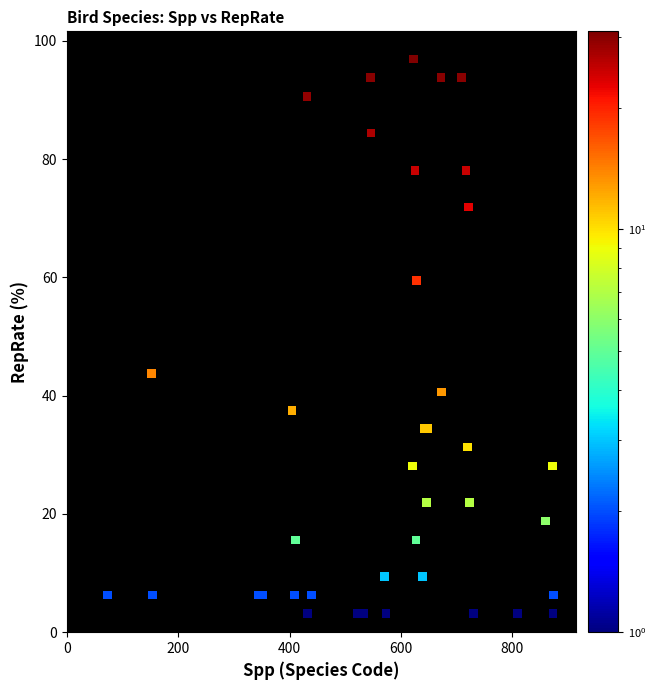

What Y value in the scatter plot is closest to 50?

43.8